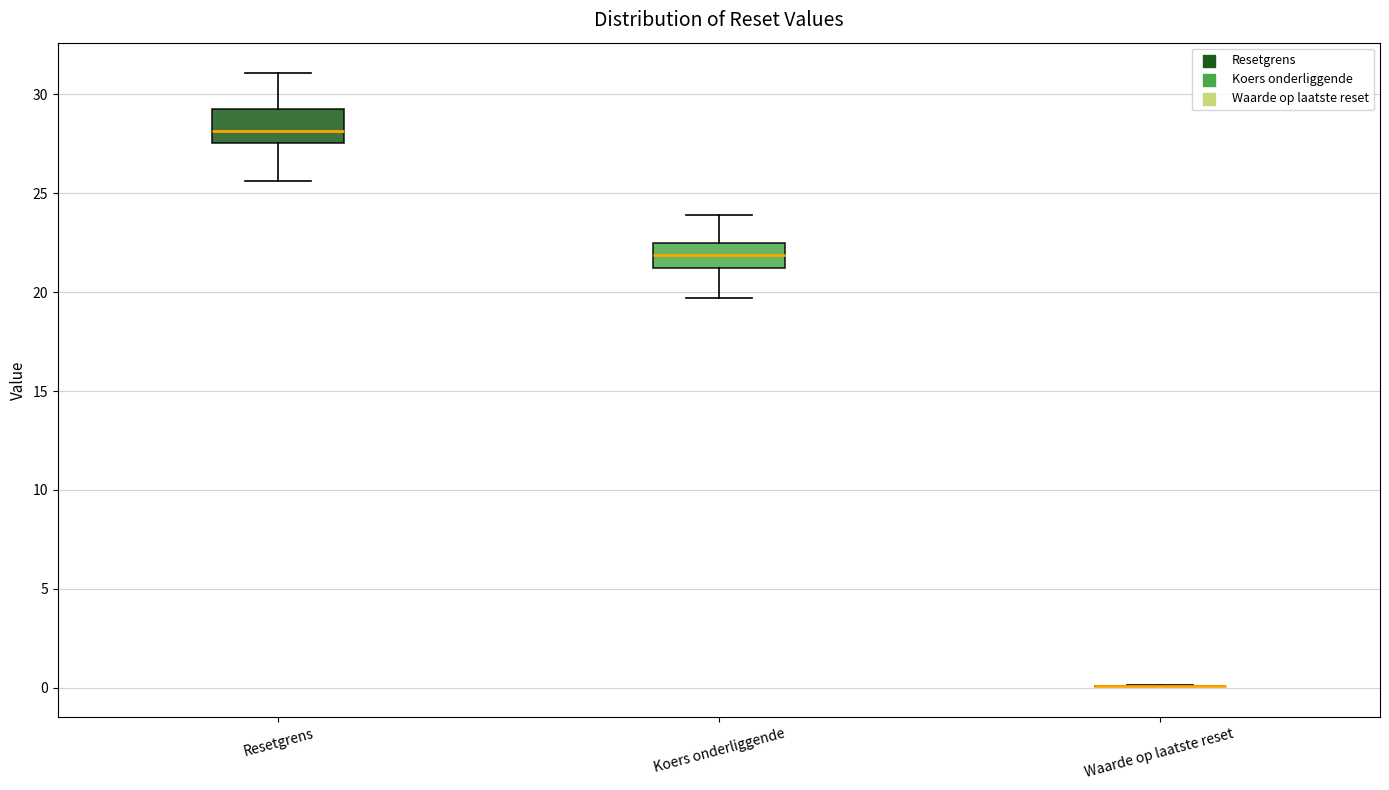

Reading left to right, read every box against the y-axis: the position of its median line, the range the box covers, and the ends of its whiskers. The values are not printed on the chart, so give them approximately, as read against the axis.

Resetgrens: median 28.0, box 27.5 to 29.5, whiskers 25.5 to 31.0
Koers onderliggende: median 22.0, box 21.0 to 22.5, whiskers 19.5 to 24.0
Waarde op laatste reset: box collapsed to a line at 0.0, whiskers 0.0 to 0.0